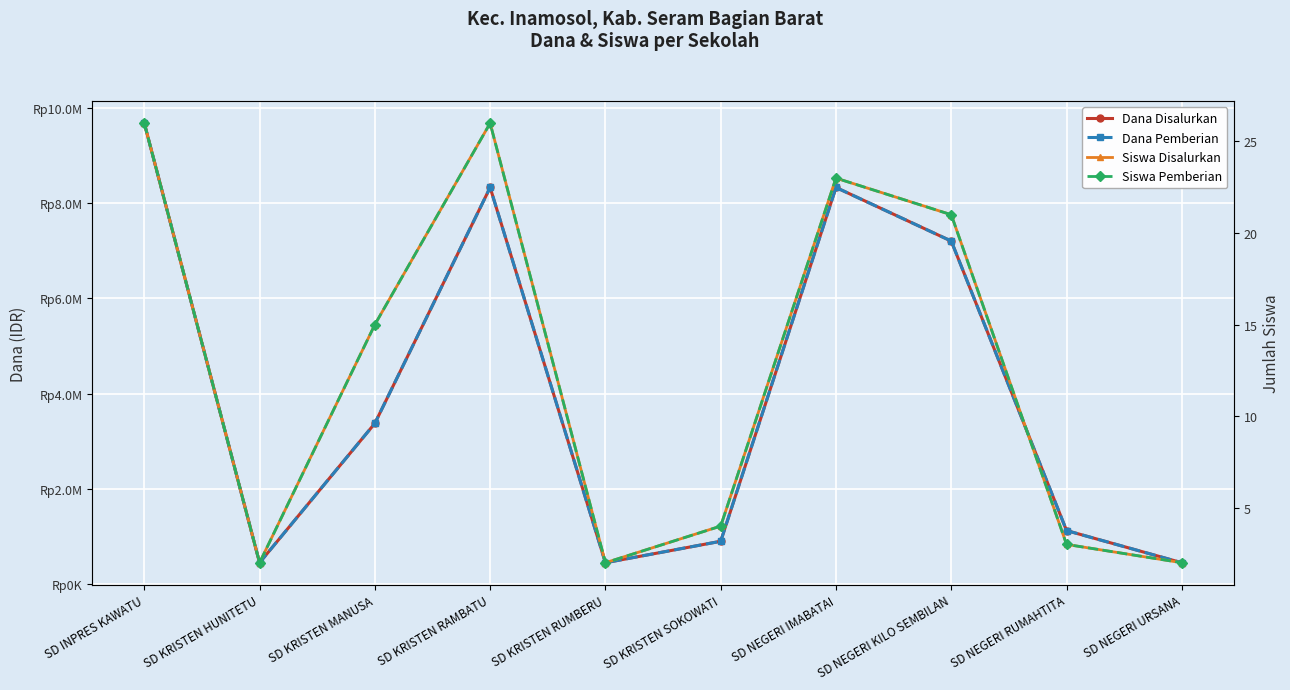

Which series has the widest spread of values?

Dana Disalurkan